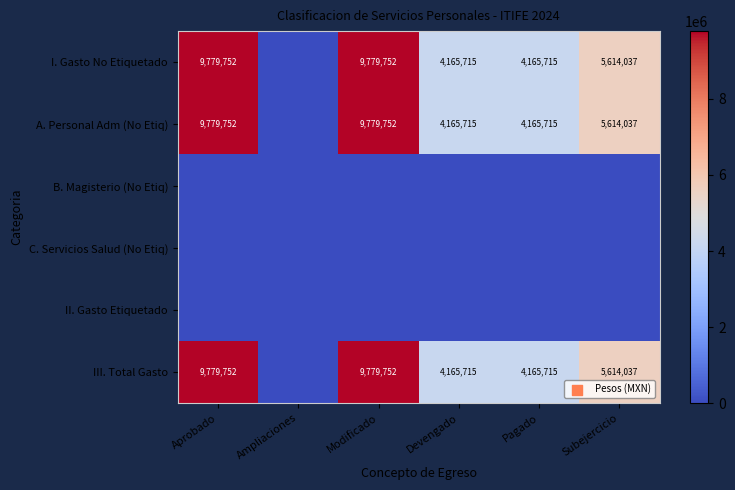

What is the difference between the A. Personal Adm (No Etiq) values at Subejercicio and Aprobado?

4165715